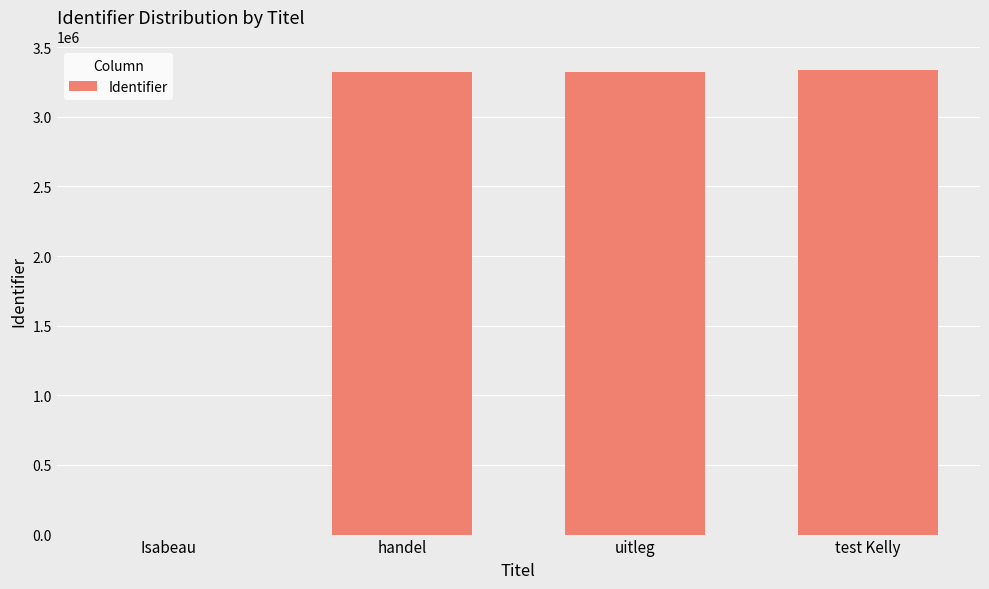

What is the change in value from Isabeau to handel?

+3324099